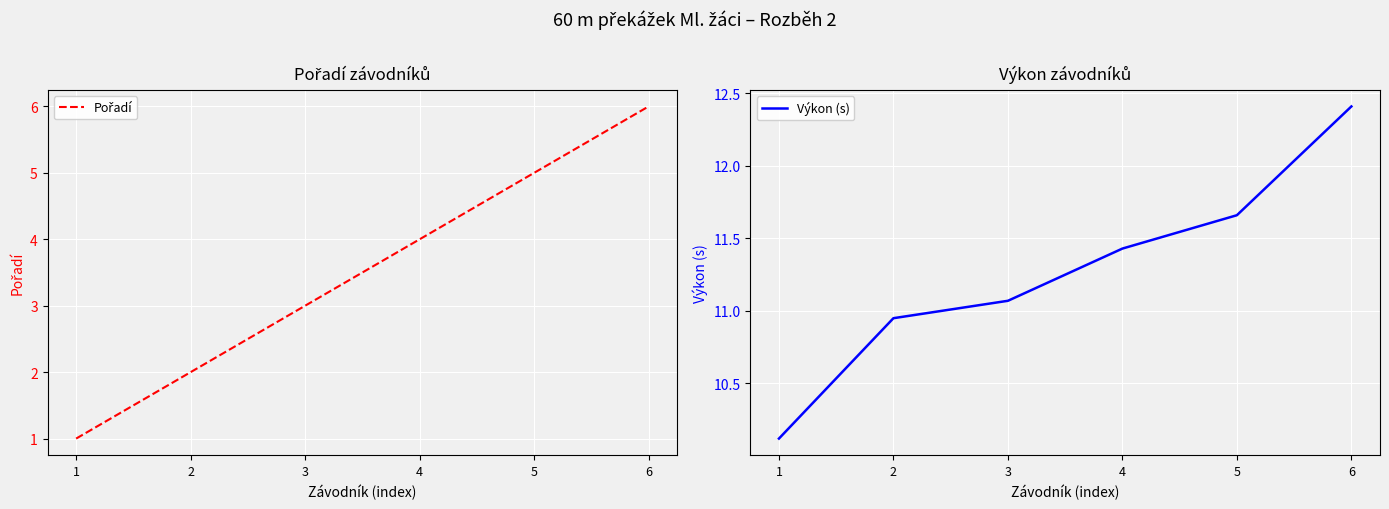

At which category is the sum across all series the highest?

6